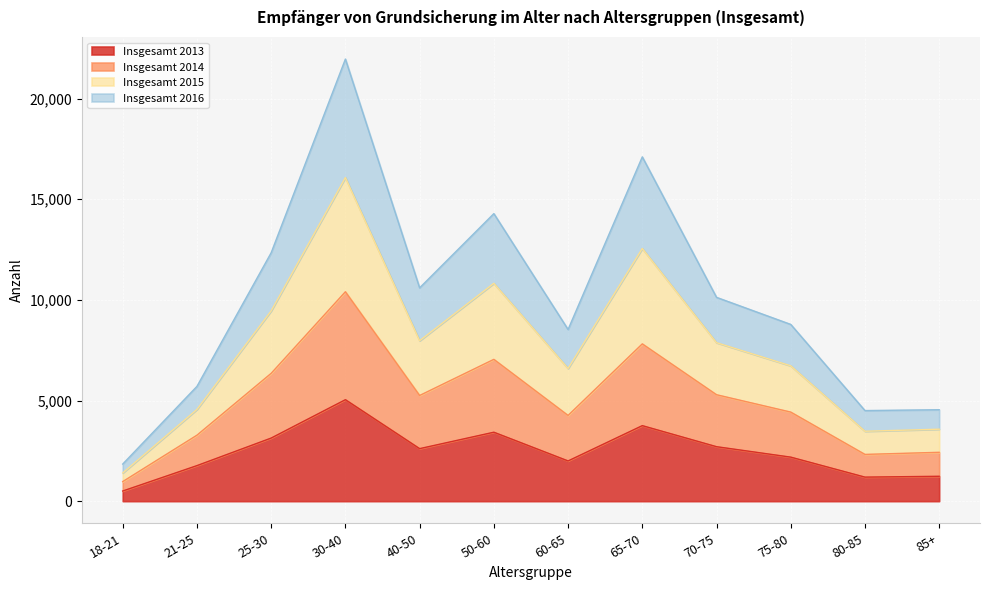

How many lines are shown in the chart?

4